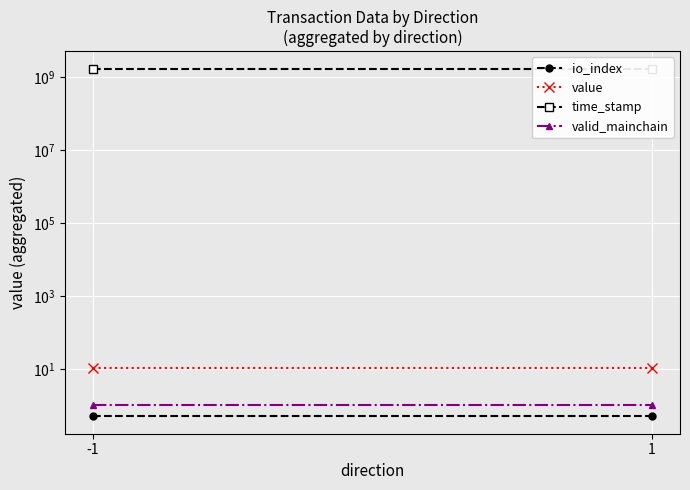

What is the sum of the valid_mainchain values at -1 and 1?

2.0